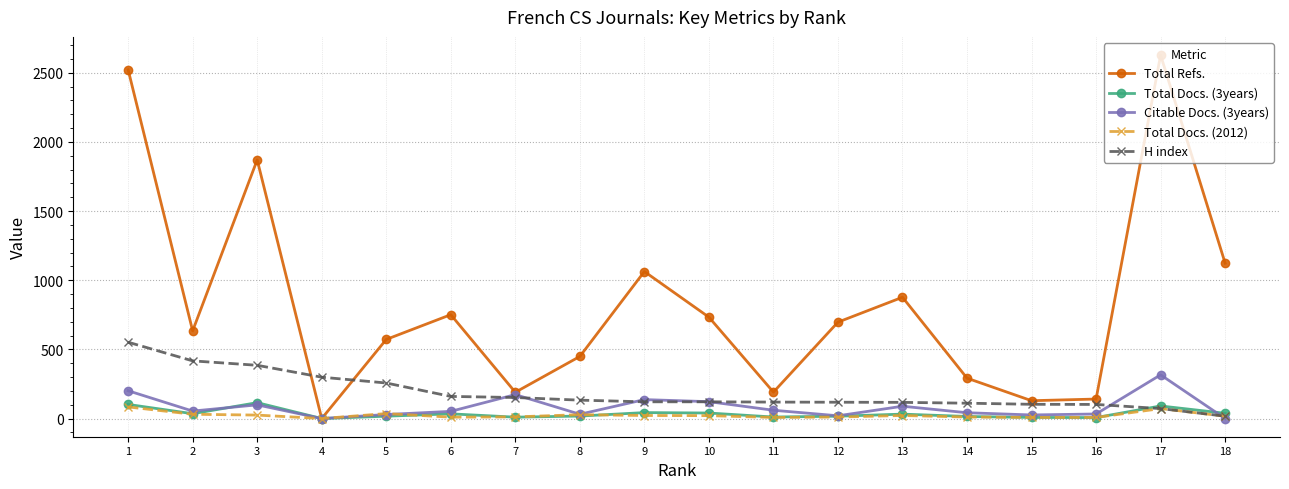

Is the value of Citable Docs. (3years) at 13 greater than the value of Total Docs. (2012) at 12?

Yes